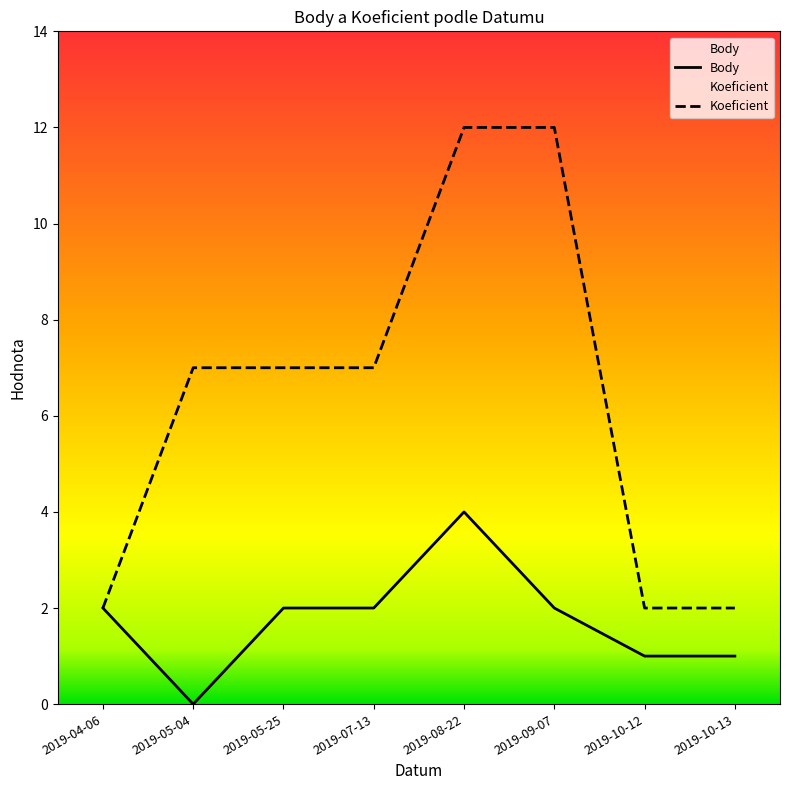

What position from the right is 2019-08-22?

4